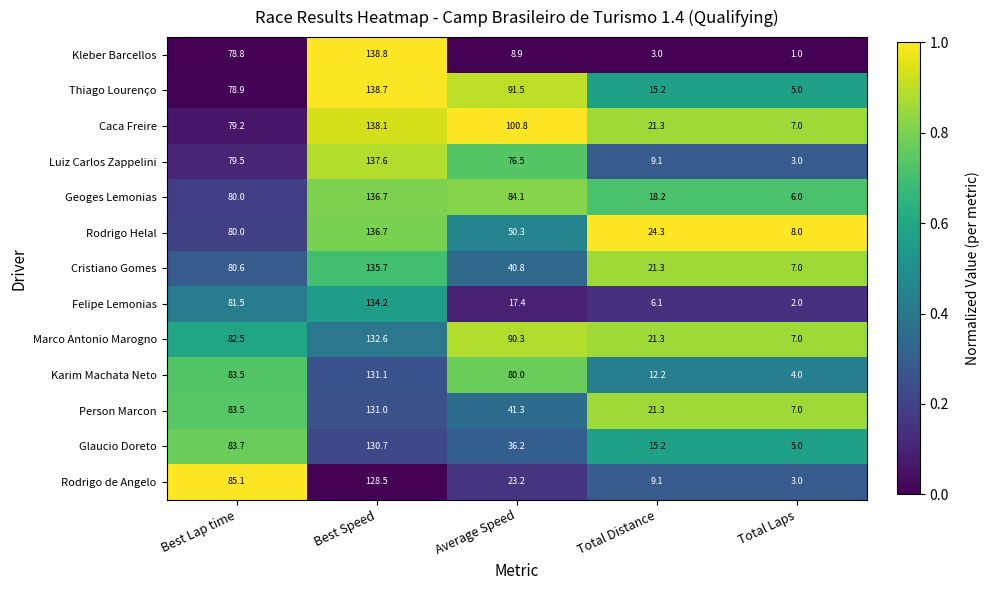

The value of Cristiano Gomes at Average Speed is 9.4. True or false?

False